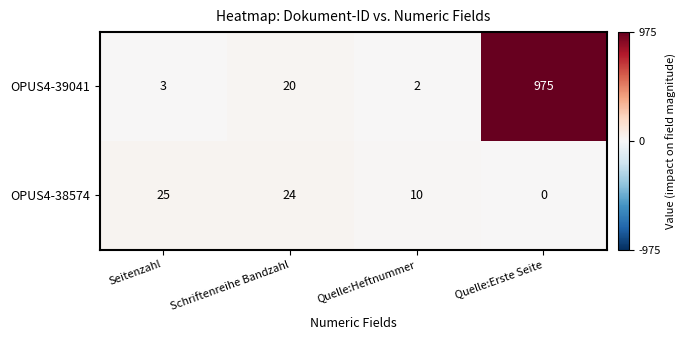

Which series has the largest range (max minus min)?

OPUS4-39041